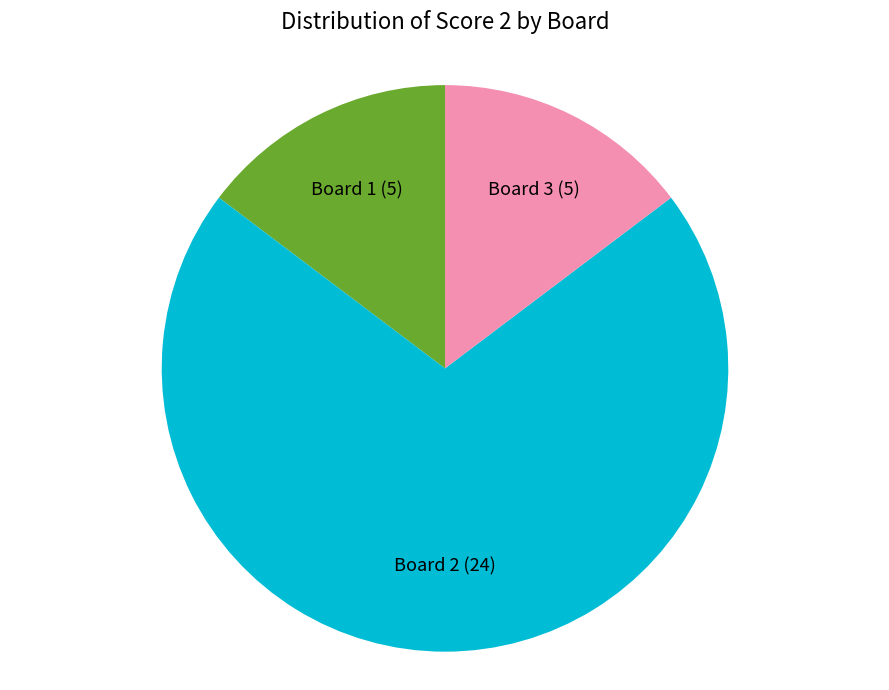

Which has a higher value, Board 2 (24) or Board 1 (5)?

Board 2 (24)